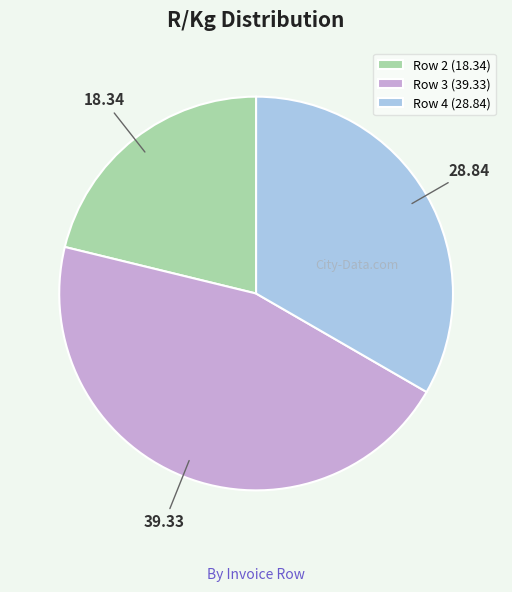

What is the ratio of the value at Row 4 (28.84) to the value at Row 2 (18.34)?

1.6